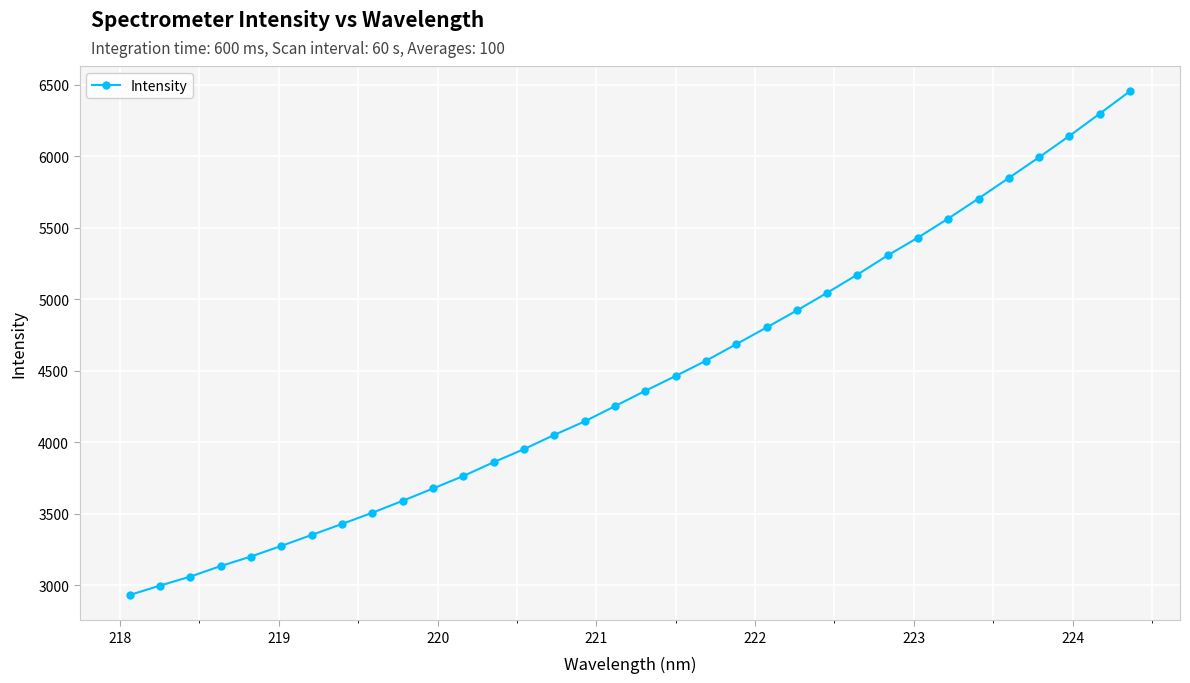

What is the value of the 6th point from the left?

3276.0